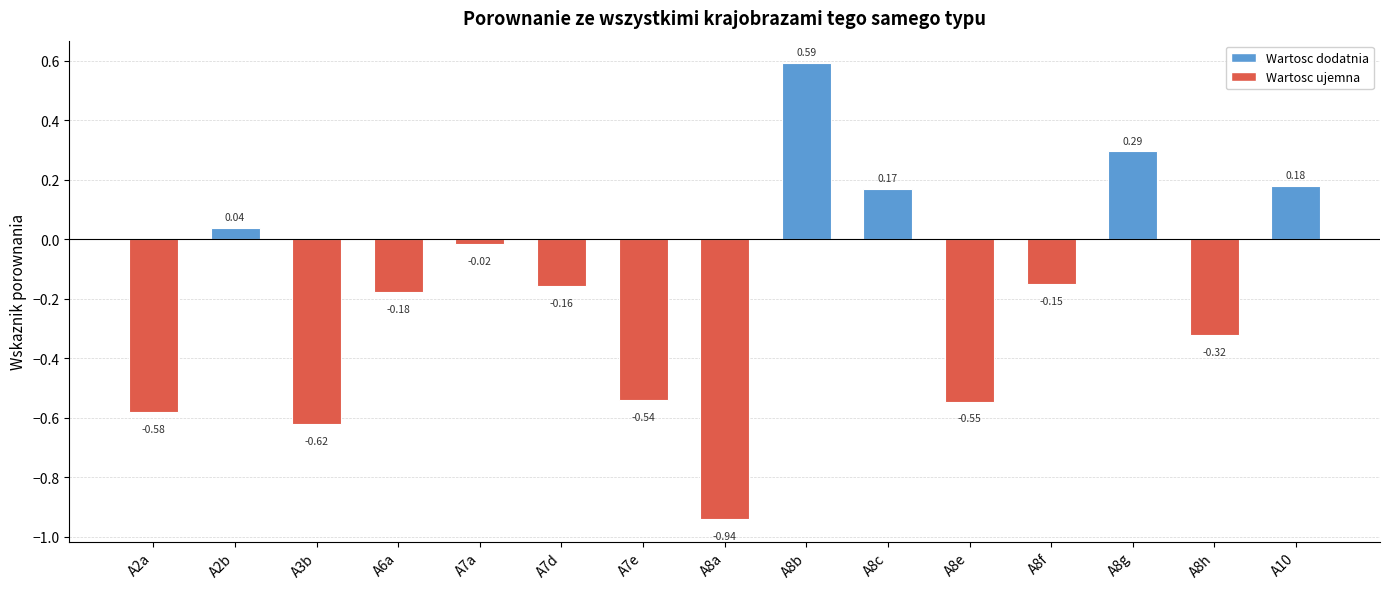

At which label is the value closest to 0?

A7a